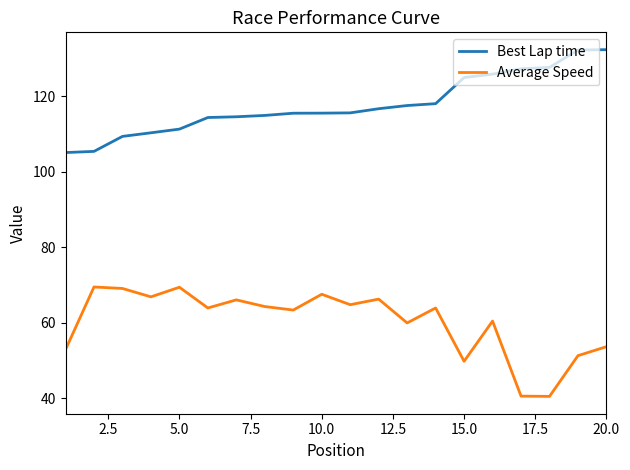

True or false: Best Lap time and Average Speed intersect in this chart.

False